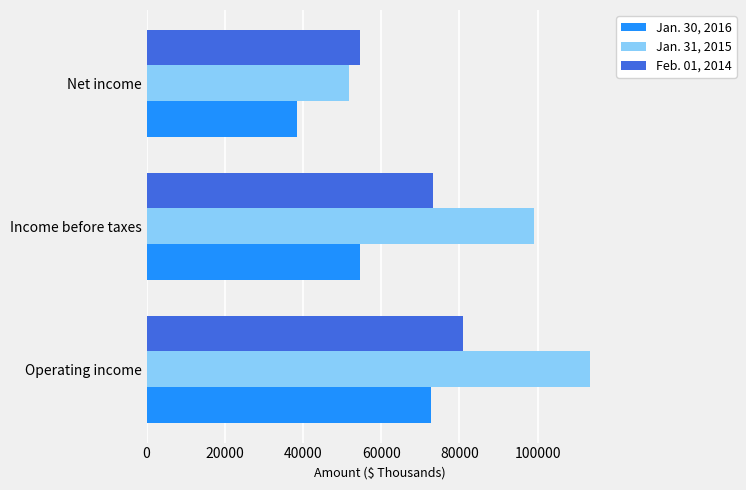

At how many categories does at least one series exceed 41634?

3